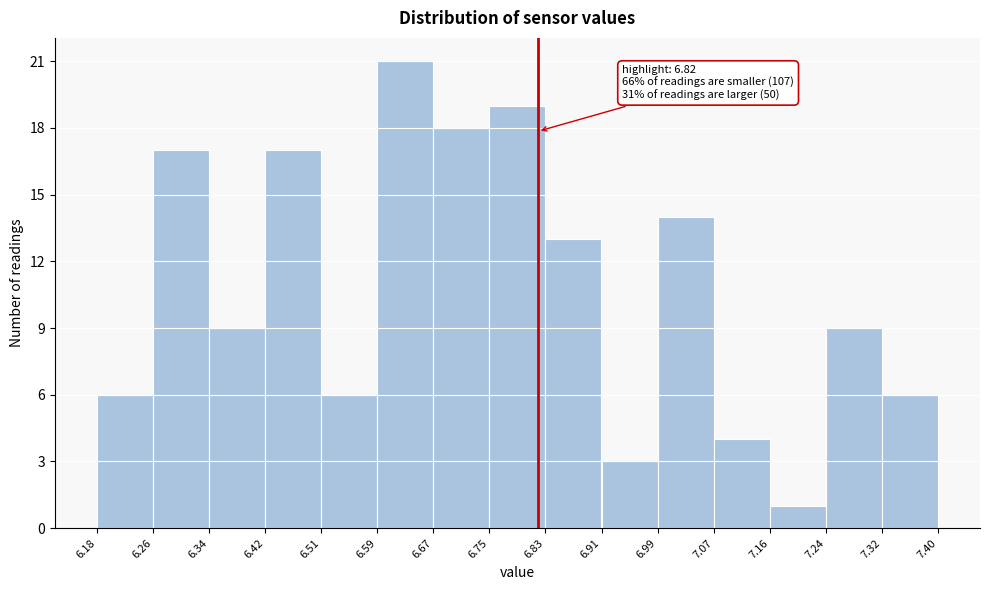

Over which range of the x-axis is the bar tallest?

6.59 to 6.67